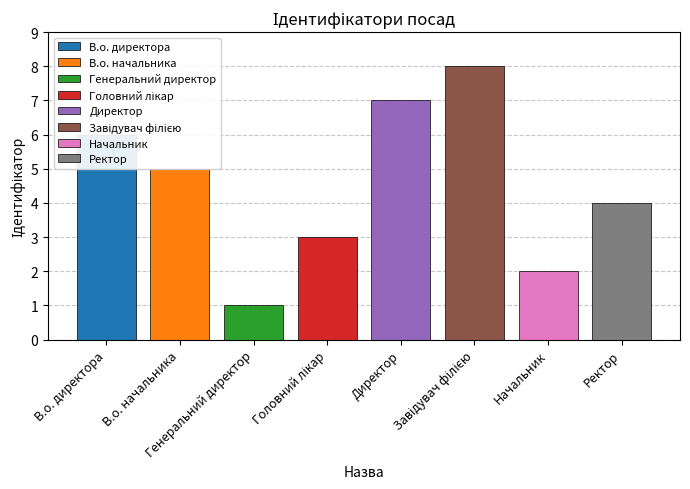

What is the ratio of the value at Генеральний директор to the value at В.о. директора?

0.2